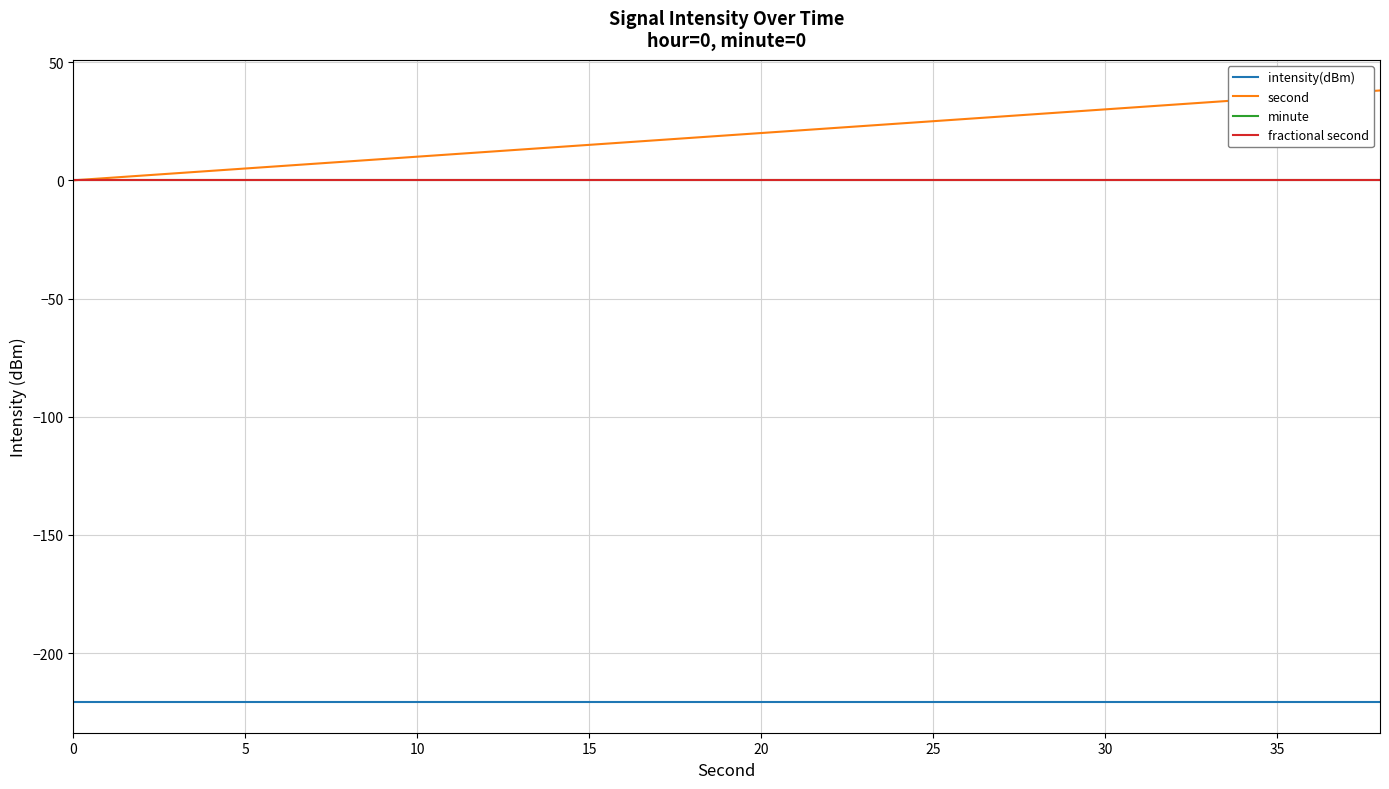

Does the chart display data point markers on the line(s)?

No